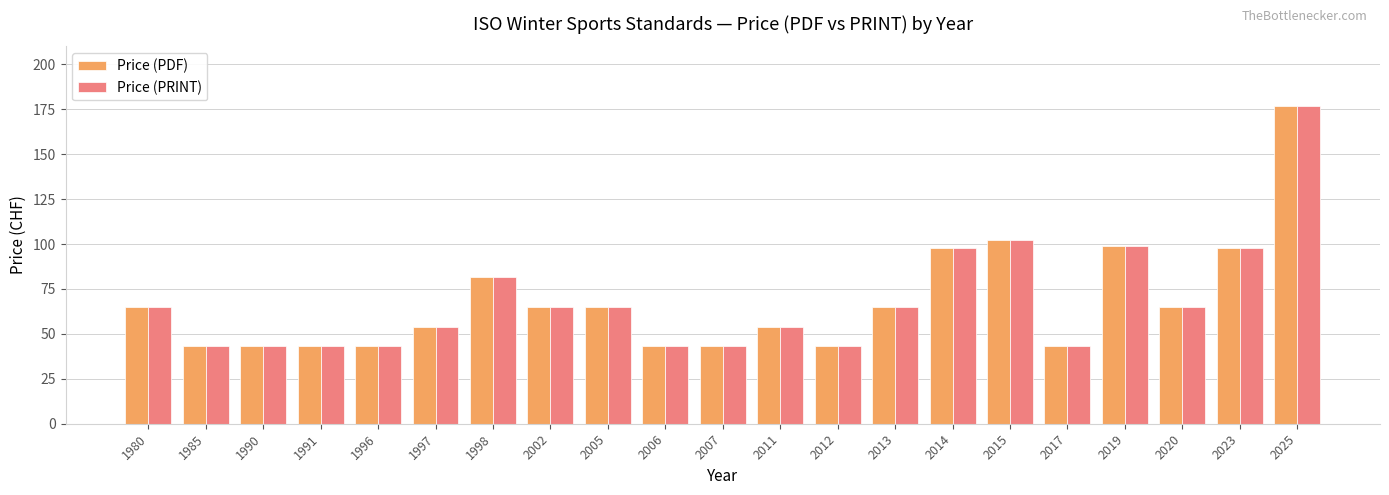

At how many categories does at least one series exceed 64?

11